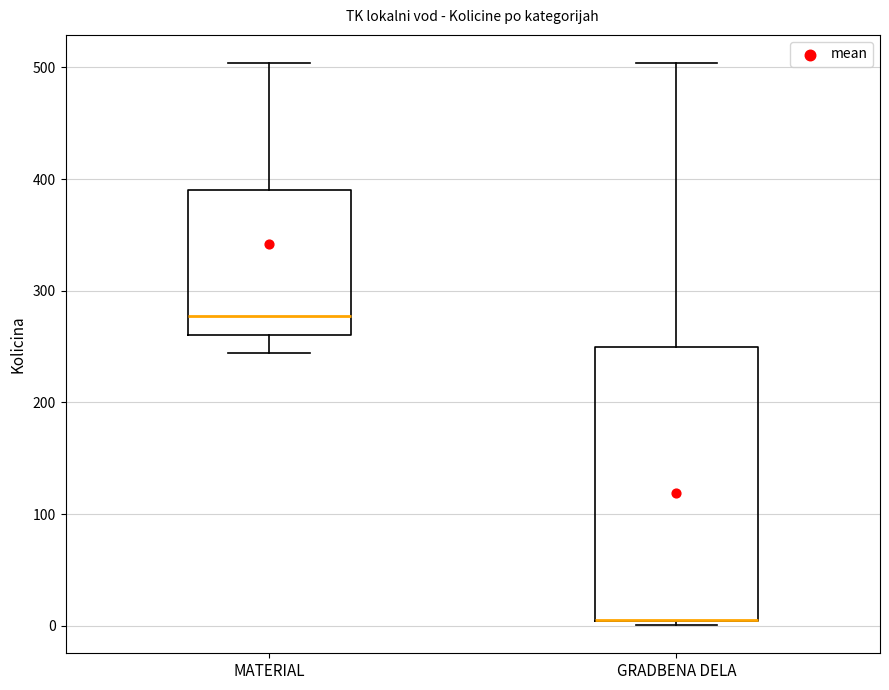

Reading left to right, transcribe this box plot: for each box, give where its median line is, the range the box spans, and where its two whiskers end, as read against the y-axis. The values are not printed on the chart, so give them approximately, as read against the axis.

MATERIAL: median 280, box 260 to 390, whiskers 240 to 500
GRADBENA DELA: median 10 (drawn on the box's lower edge), box 0 to 250, whiskers 0 (just below the box's lower edge) to 500